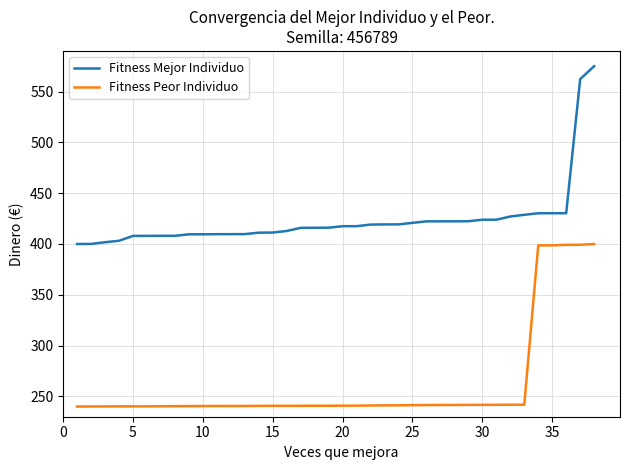

What is the difference between the maximum and minimum values in the Fitness Mejor Individuo series?

175.0